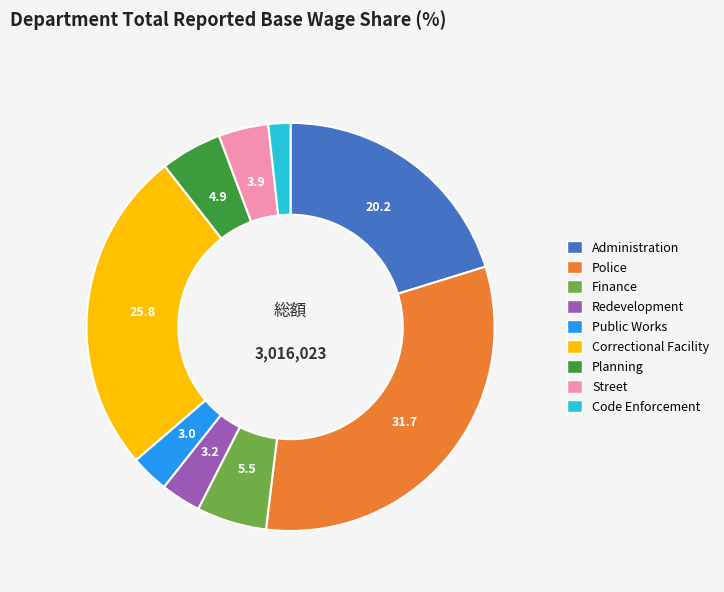

Does any single category account for the majority?

No